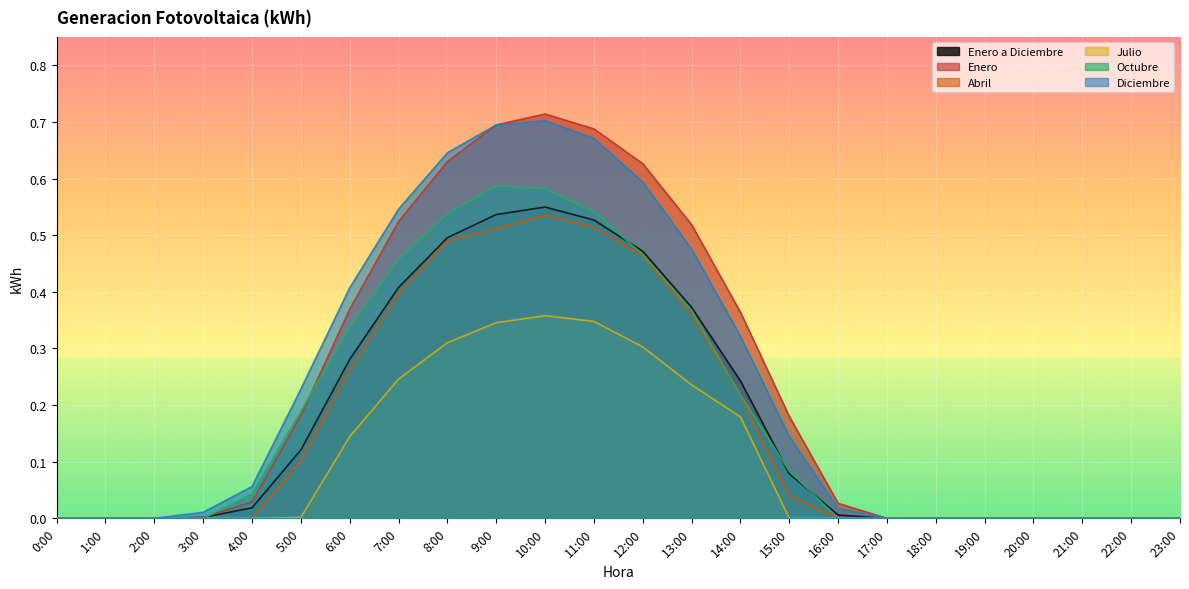

True or false: Enero and Julio cross at least once.

False